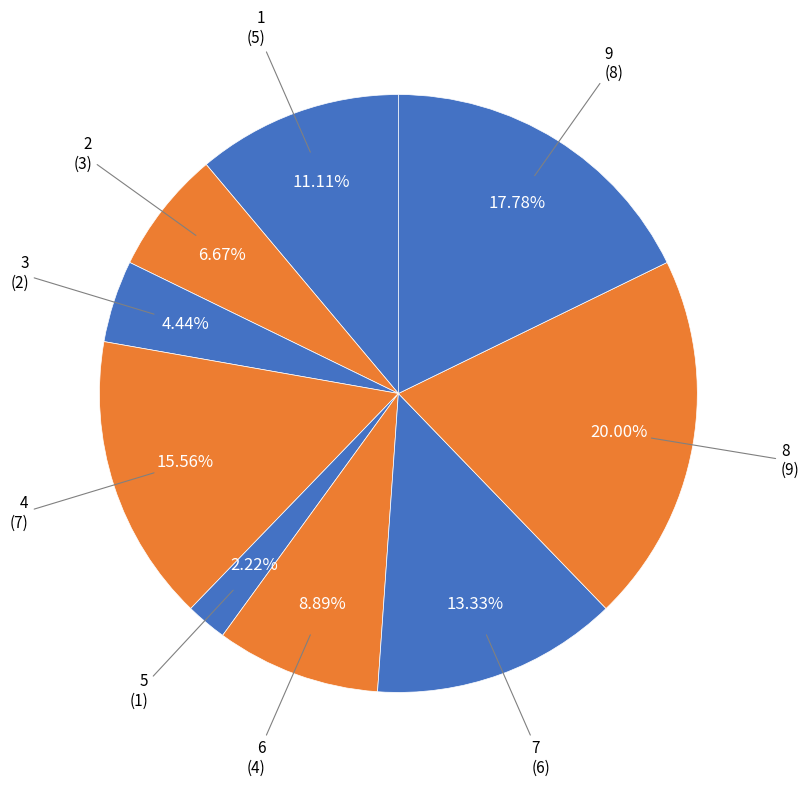

Rank the categories by value from highest to lowest.

8, 9, 4, 7, 1, 6, 2, 3, 5